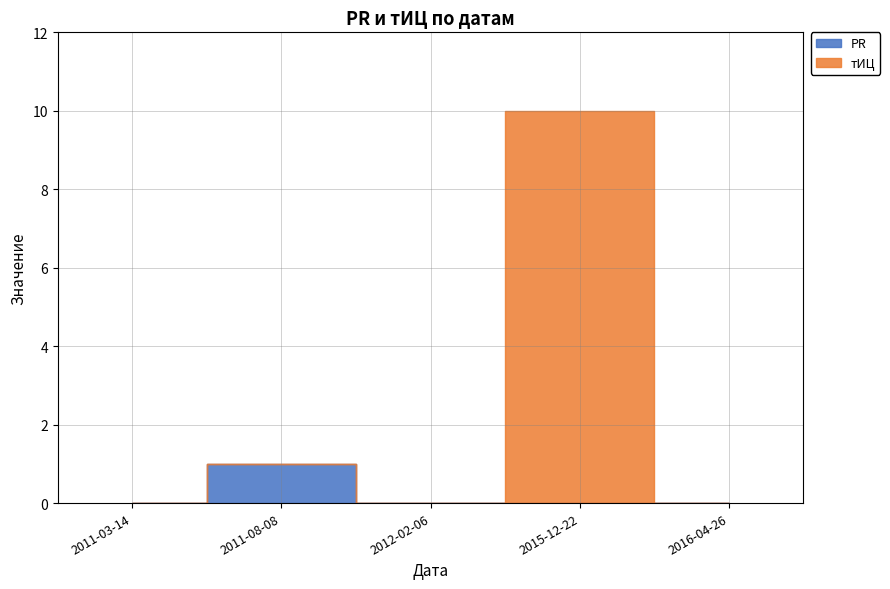

What is the label of the 1st point from the left?

2011-03-14